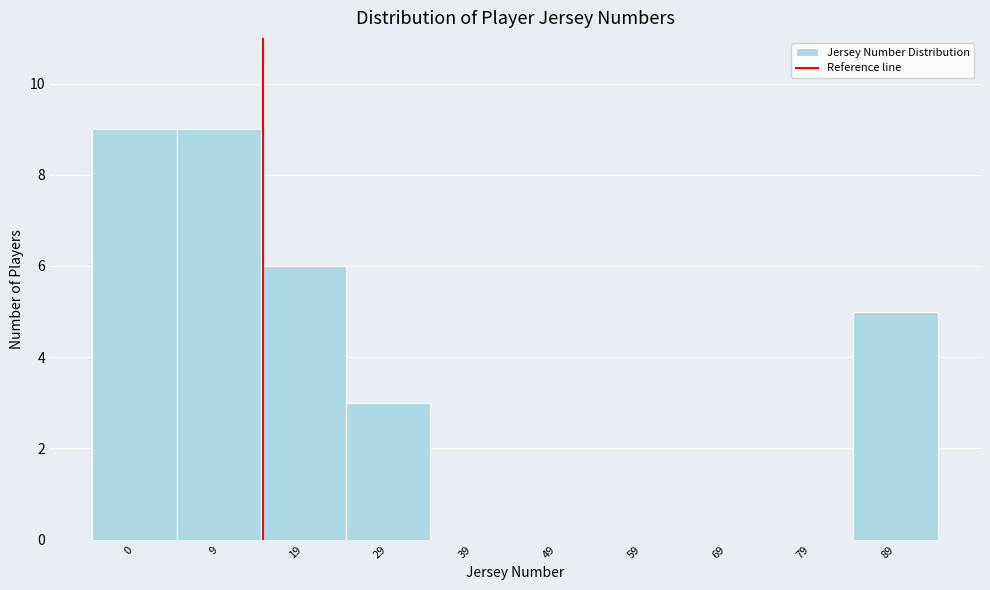

Reading right to left, transcribe all the data shown in this chart.

89=5	79=0	69=0	59=0	49=0	39=0	29=3	19=6	9=9	0=9